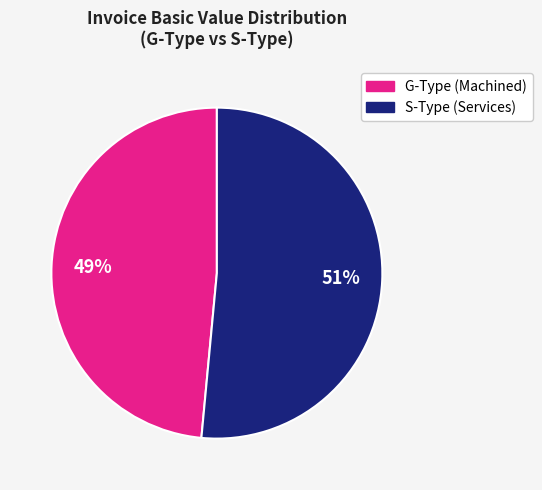

To the nearest percent, what is the average slice percentage?

50%